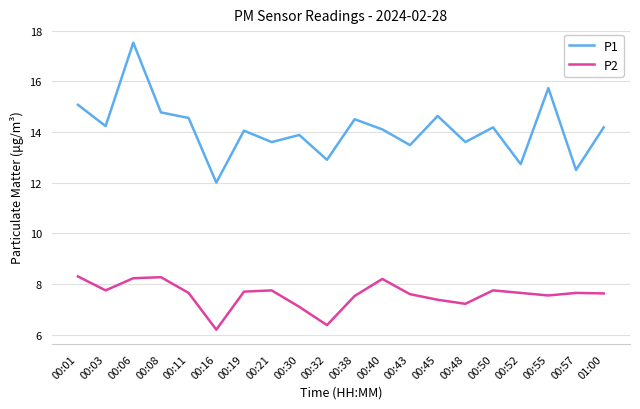

How many lines are shown in the chart?

2